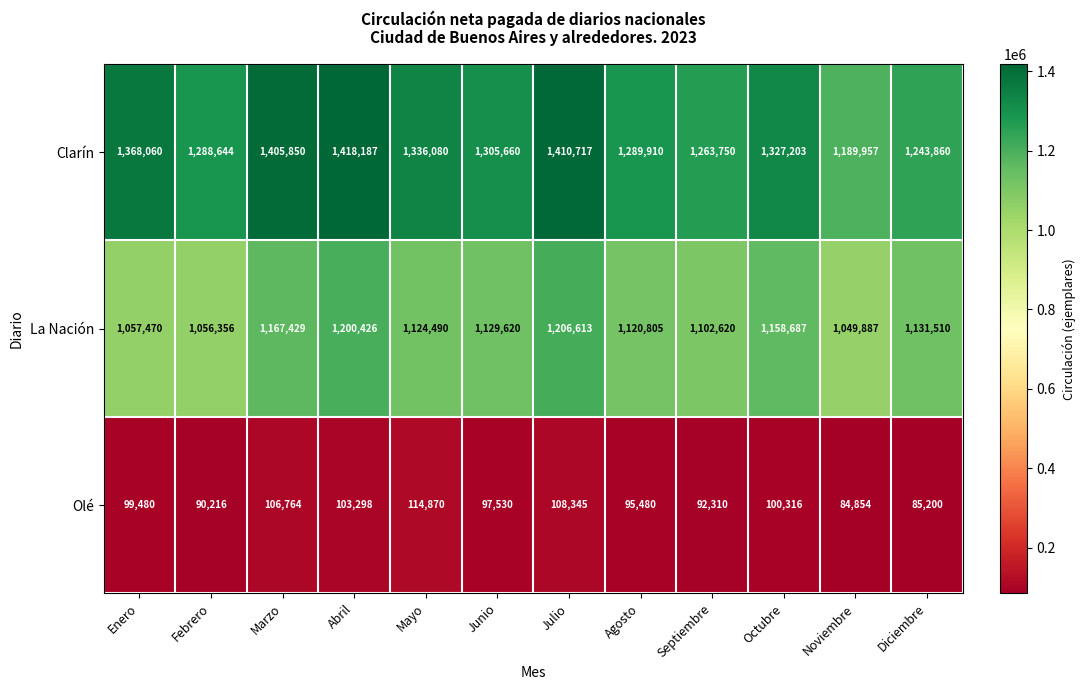

What is the sum of all Clarín values?

15847878